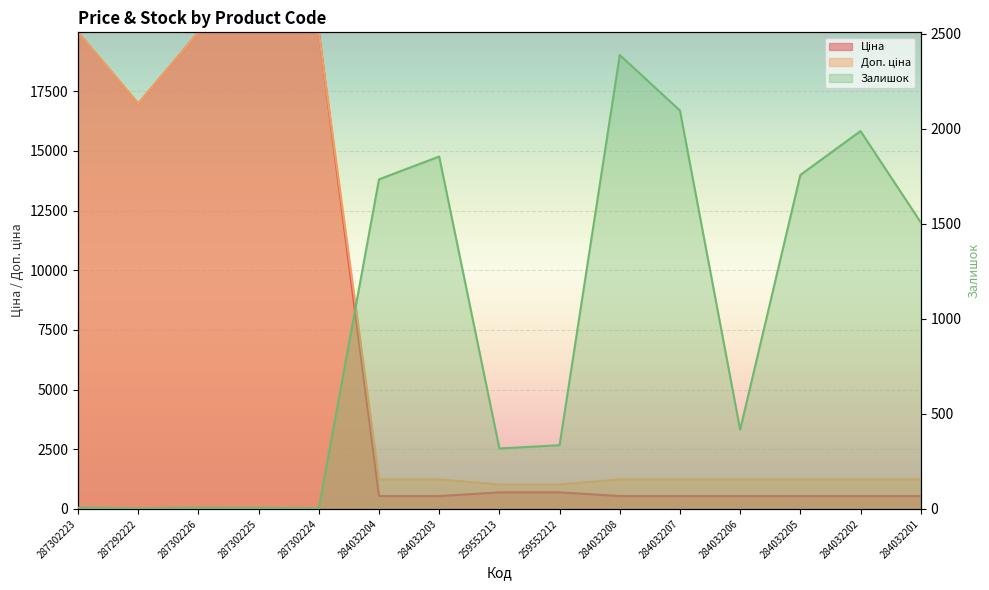

Which category has the lowest value across all series?

287292222